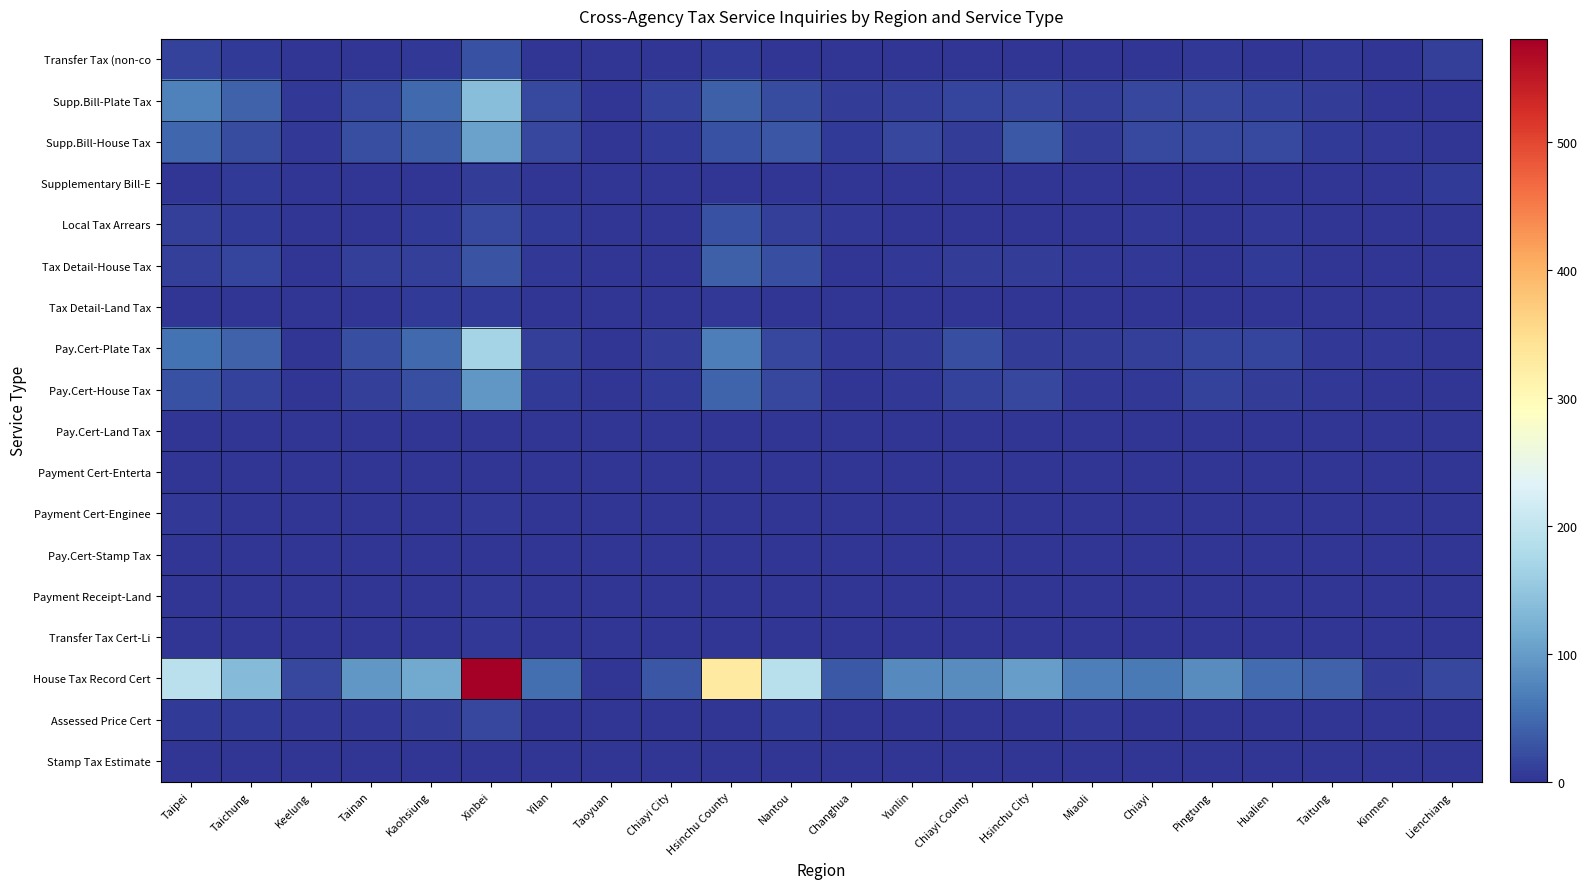

What is the total value across all series at Yunlin?

127